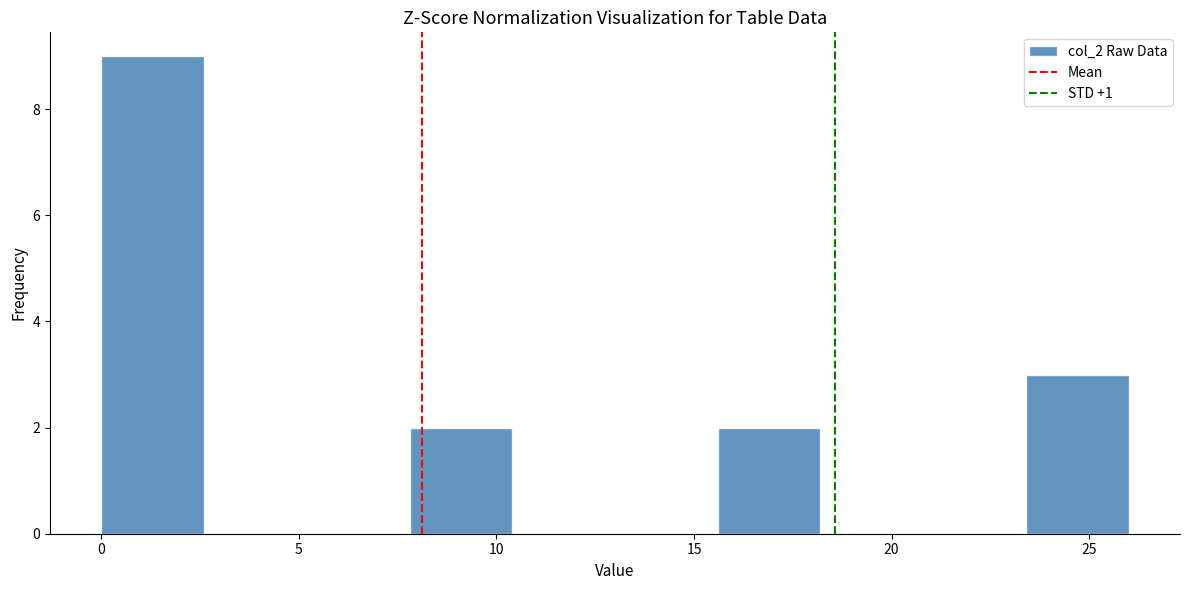

Over which range of the x-axis is the bar tallest?

0.0 to 2.6